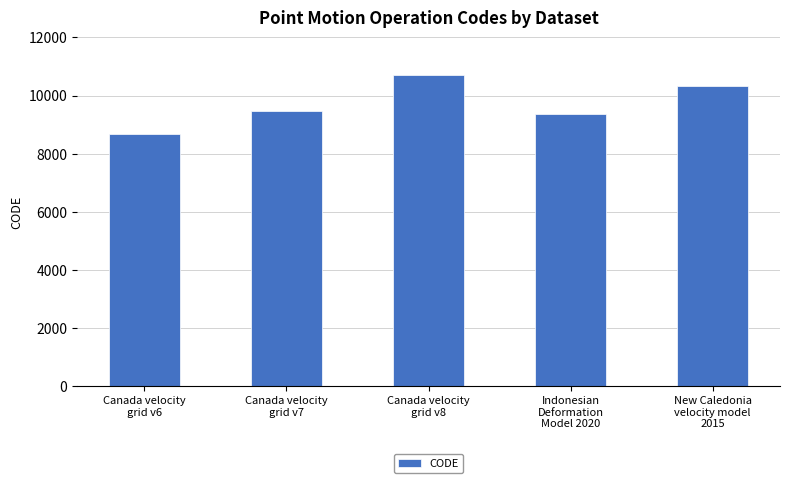

How many series are shown in this chart?

1